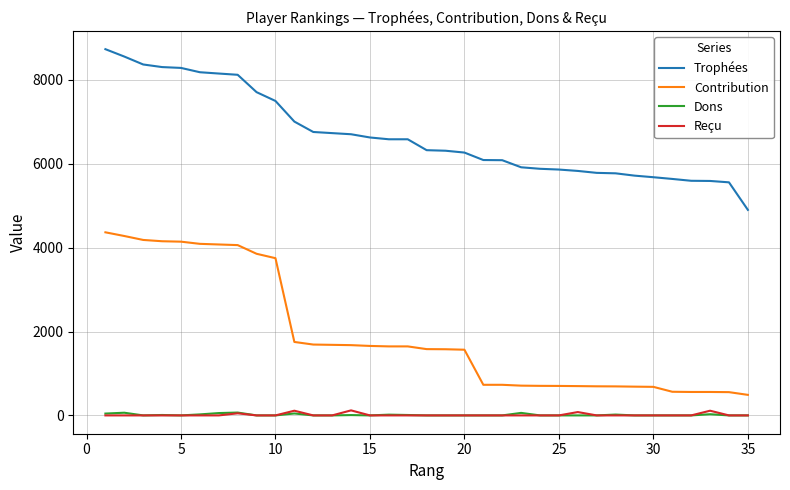

What is the difference between the maximum and minimum values in the Contribution series?

3877